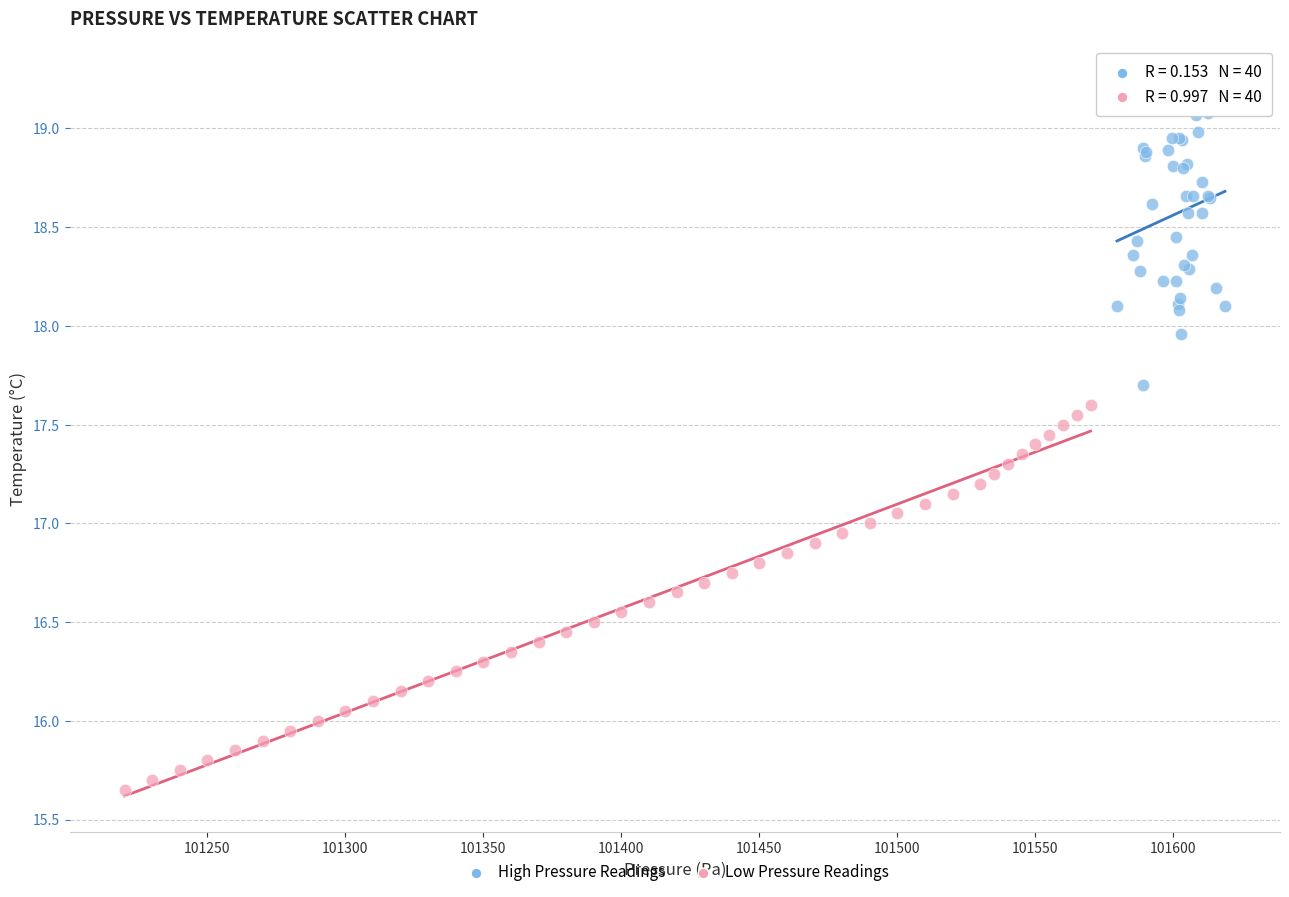

Which series reaches the maximum Y coordinate?

High Pressure Readings